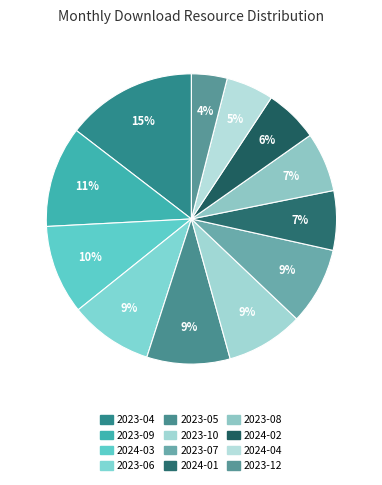

Which category has the smallest portion of the pie?

2023-12